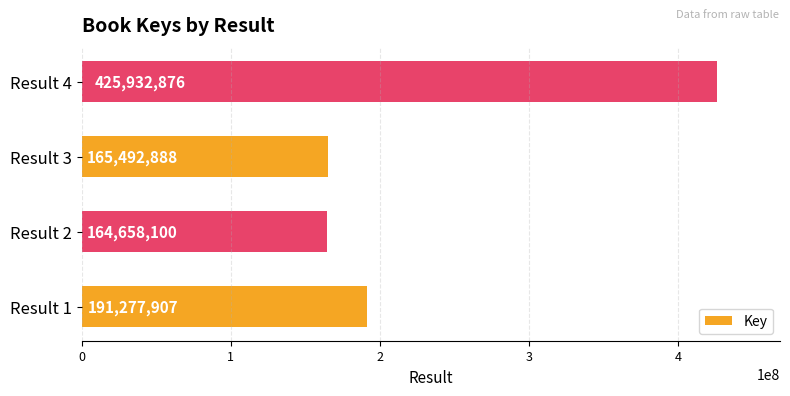

At which label is the value closest to 295295488?

Result 1